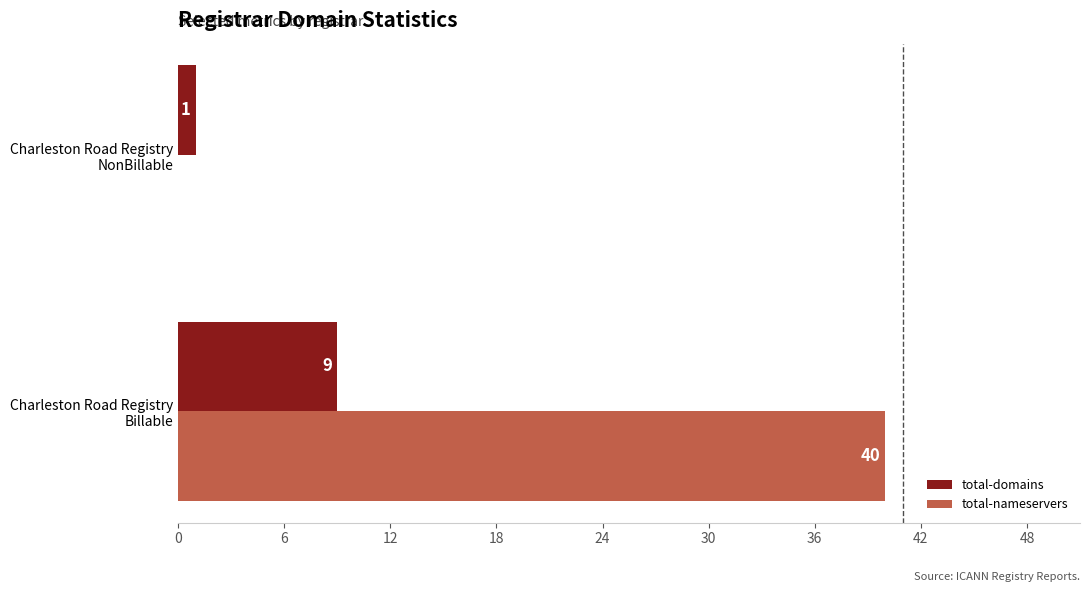

What is the maximum value shown in the chart?

40